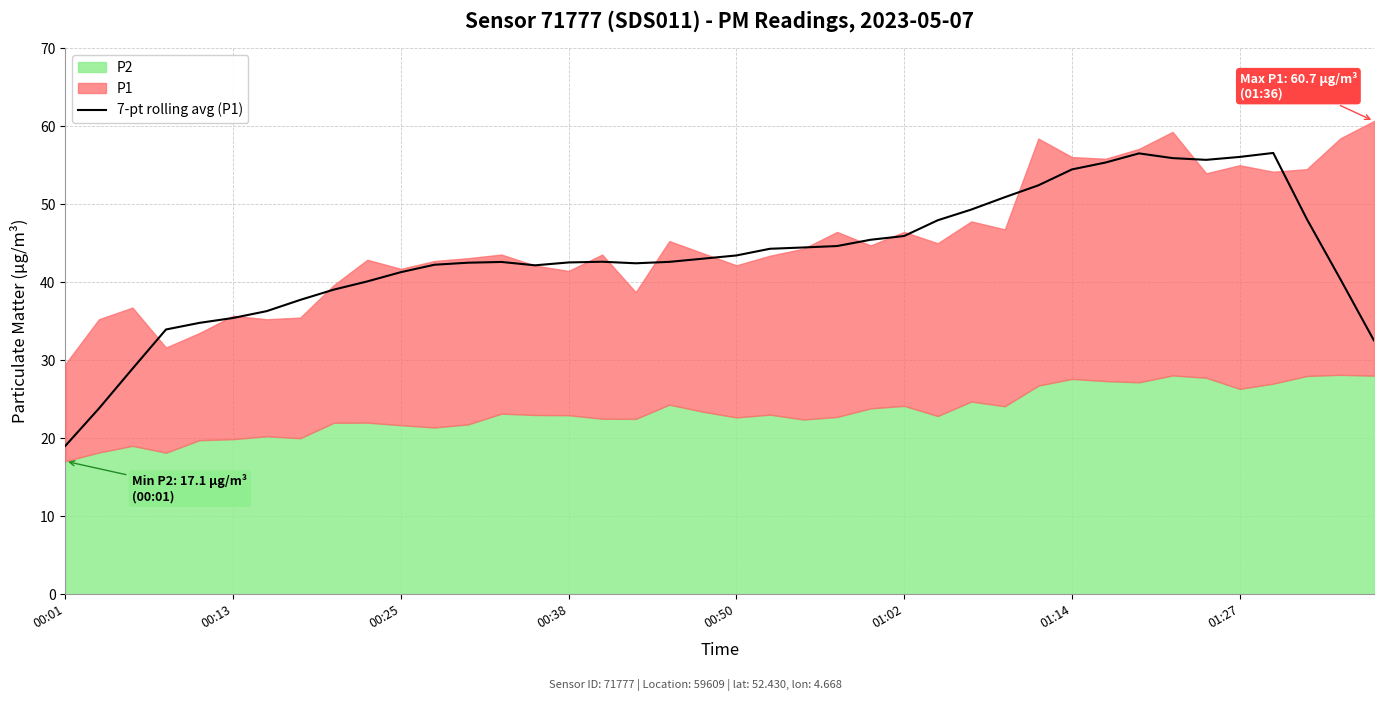

What is the highest value of the 7-pt rolling avg (P1) series?

56.6